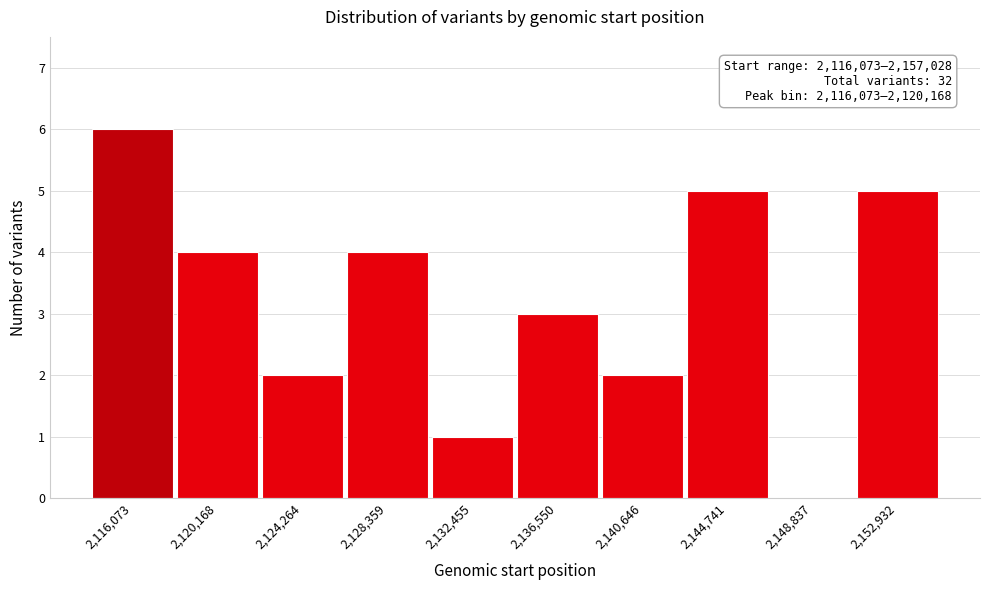

Reading left to right, list all the values displayed in this chart.

2,116,073=6	2,120,168=4	2,124,264=2	2,128,359=4	2,132,455=1	2,136,550=3	2,140,646=2	2,144,741=5	2,148,837=0	2,152,932=5